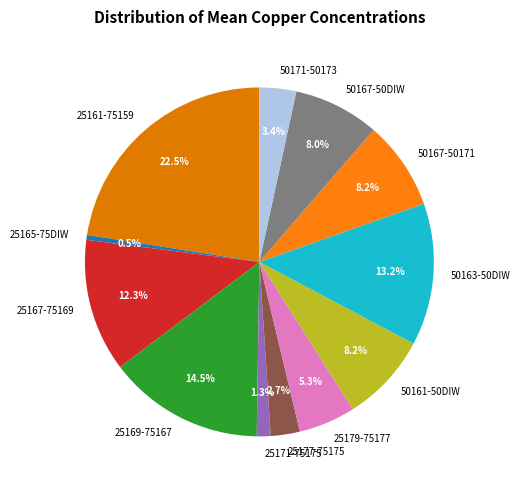

Which has a higher value, 50167-50DIW or 25177-75175?

50167-50DIW